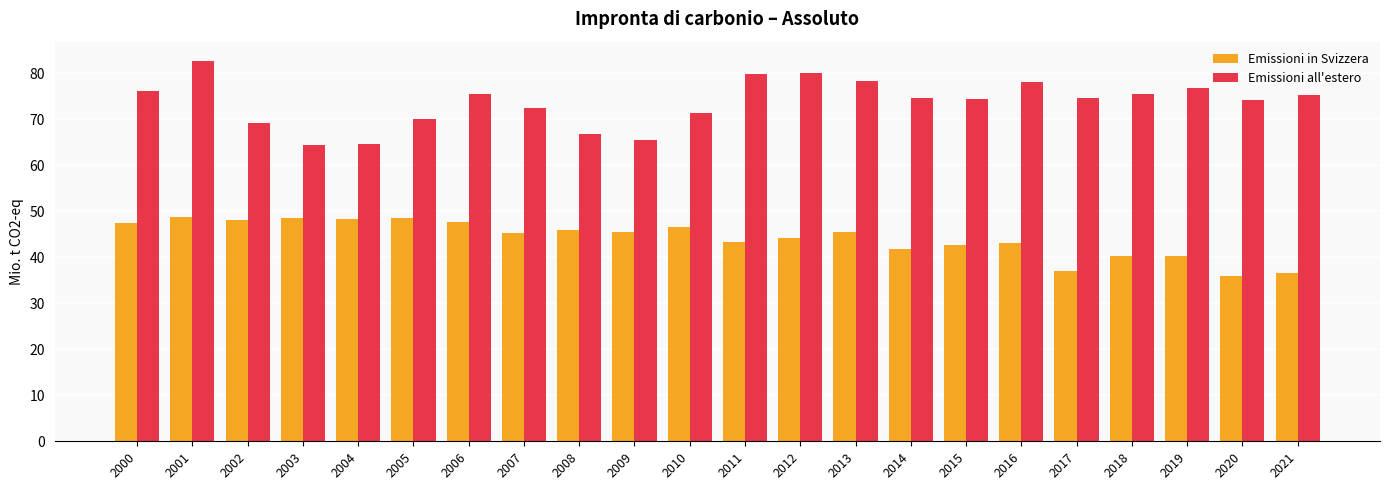

Read the Emissioni in Svizzera value at 2006.

47.7